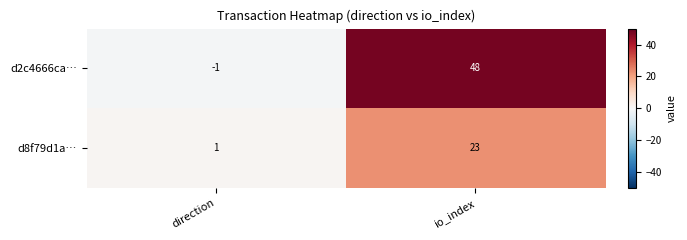

Reading left to right, transcribe all the data shown in this chart.

d2c4666ca…: direction=-1	io_index=48
d8f79d1a…: direction=1	io_index=23